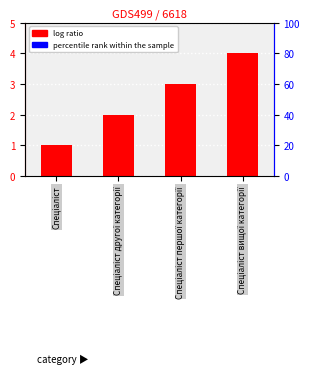

What is the minimum value shown in the chart?

1